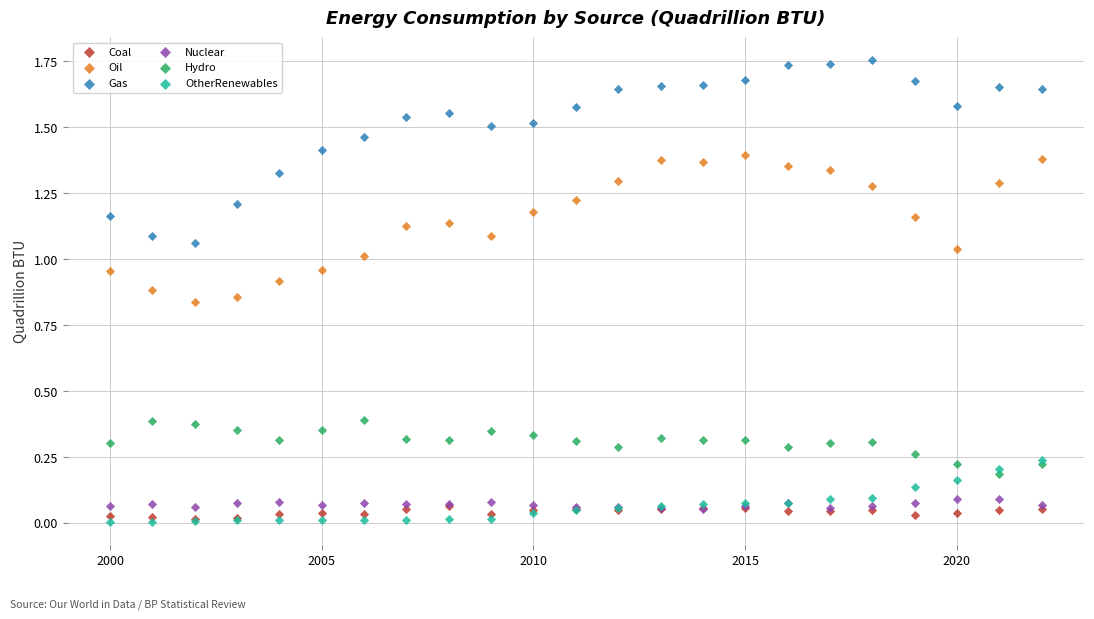

What are all the series names shown in the legend?

Coal, Oil, Gas, Nuclear, Hydro, OtherRenewables